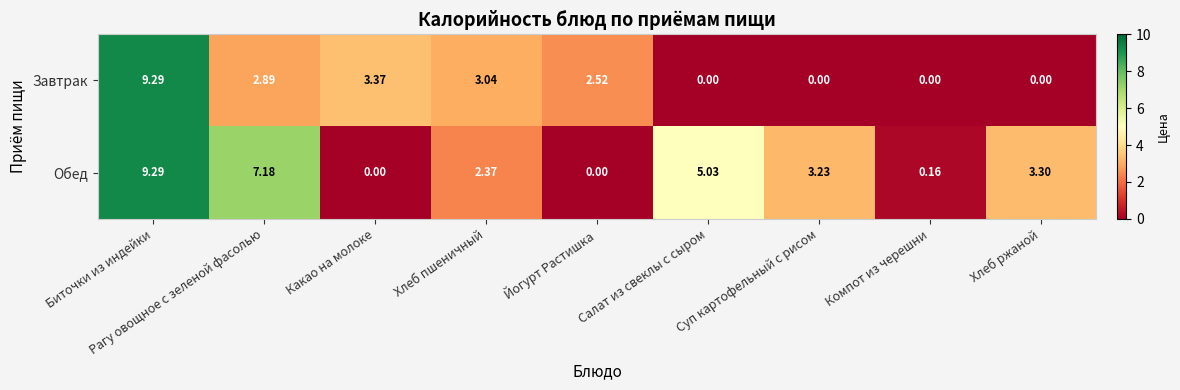

How many values in Обед are above zero?

7